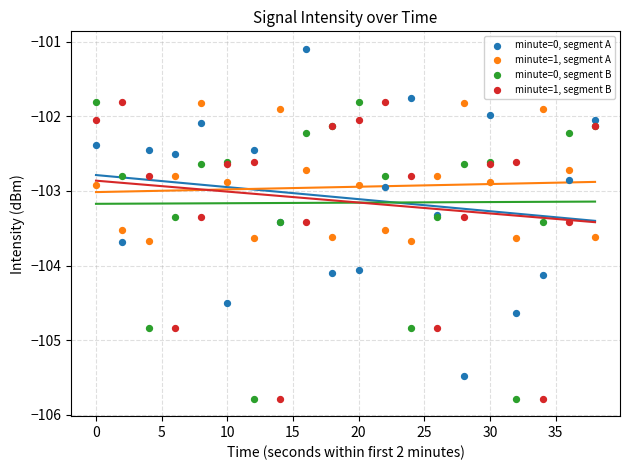

Which series reaches the minimum Y coordinate?

minute=0, segment B